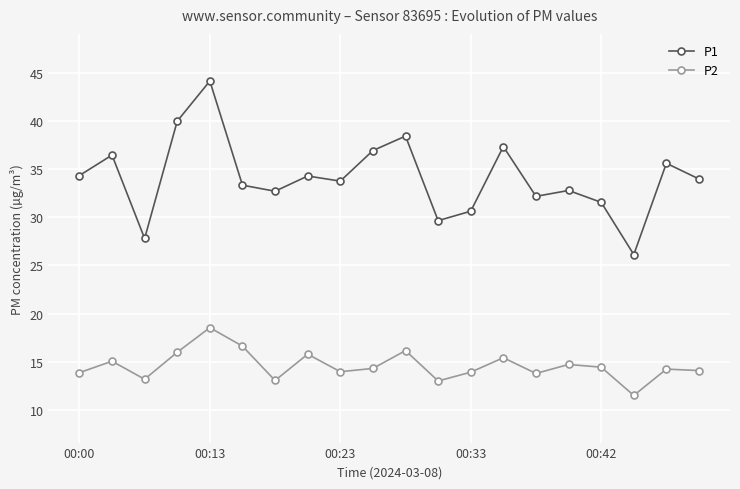

True or false: P1 has more than 2 points higher than both neighbors.

True